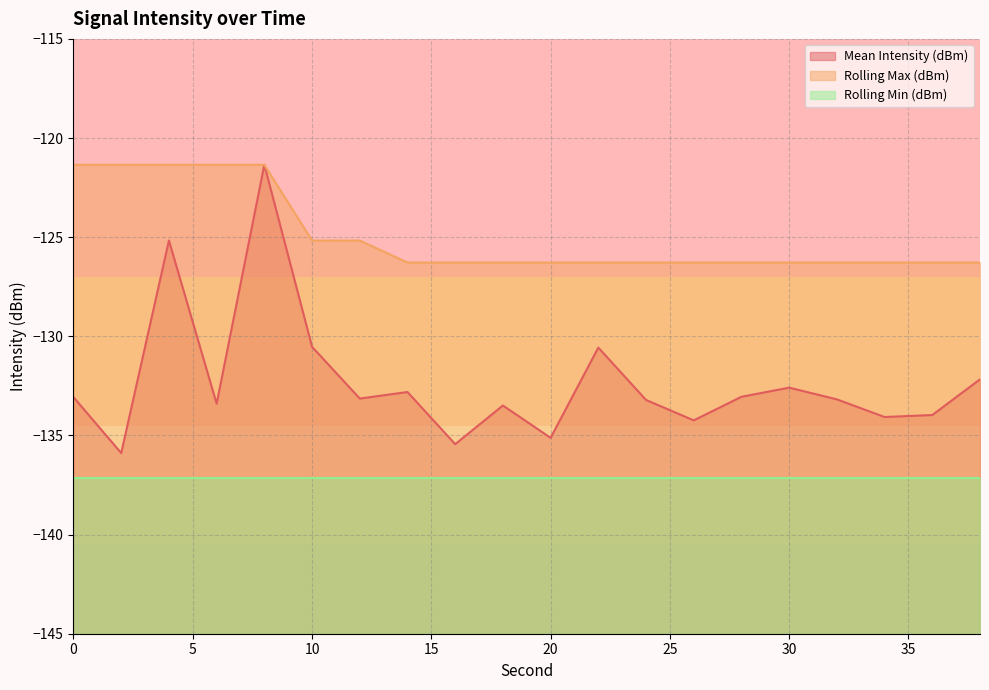

The value of Mean Intensity (dBm) at 8 is -188.5. True or false?

False